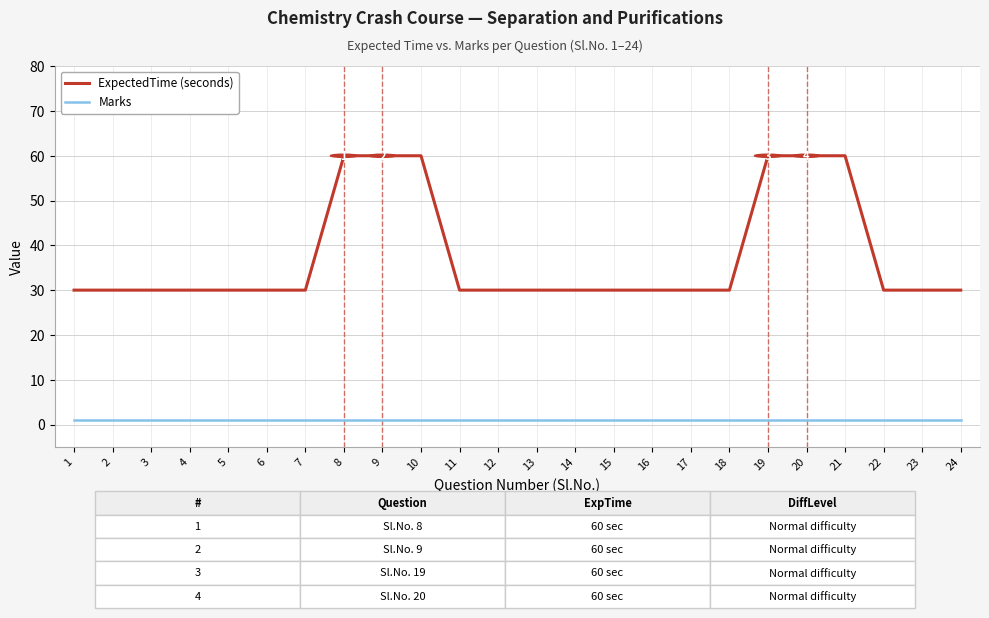

What is the sum of all ExpectedTime (seconds) values?

900